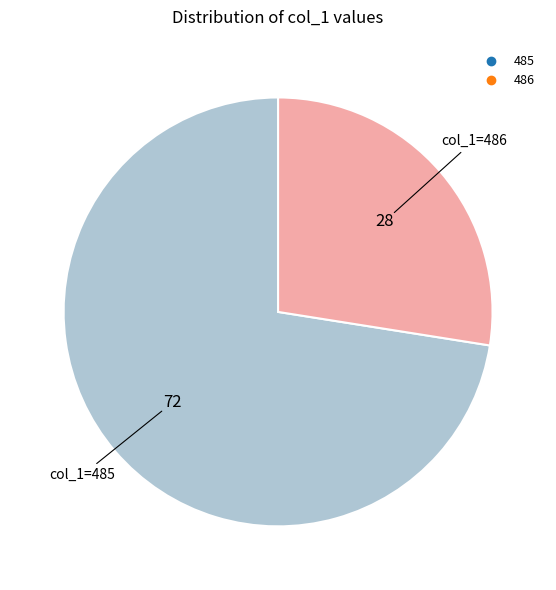

Which has a higher value, 485 or 486?

485